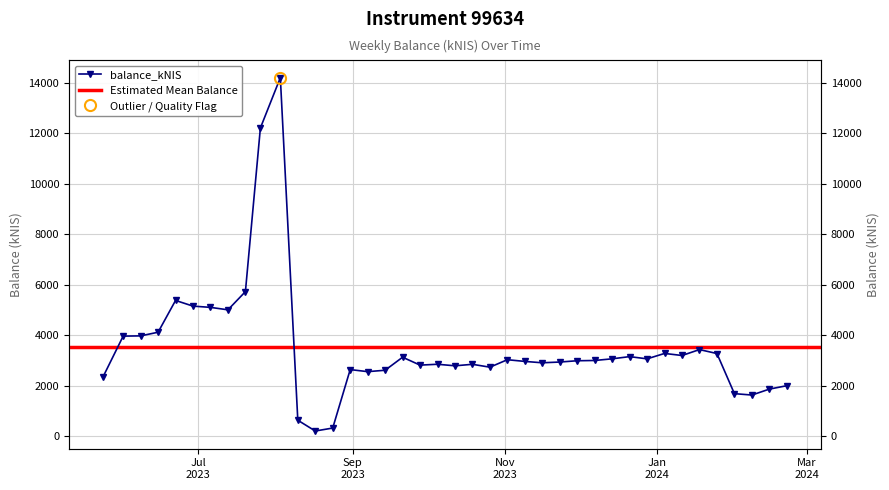

How many data points does each series have?

40